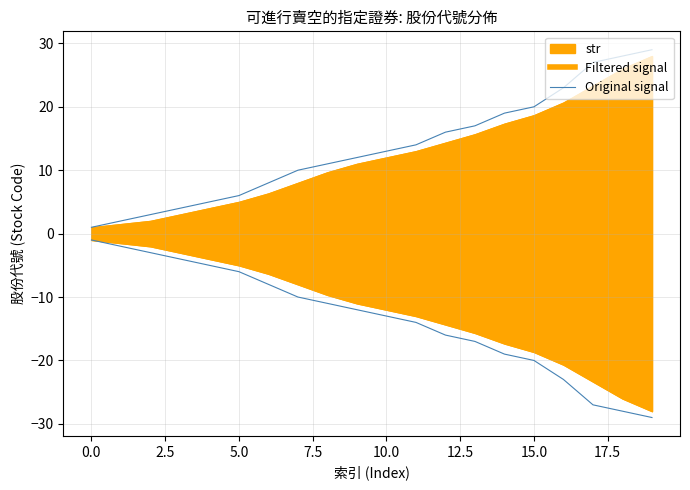

Reading left to right, what are all the values shown in this chart?

1	2	3	4	5	6	8	10	11	12	13	14	16	17	19	20	23	27	28	29